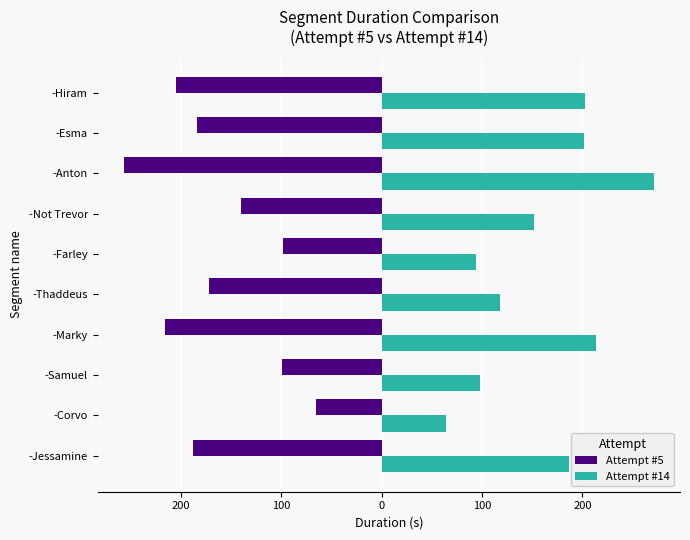

What are all the series names shown in the legend?

Attempt #5, Attempt #14